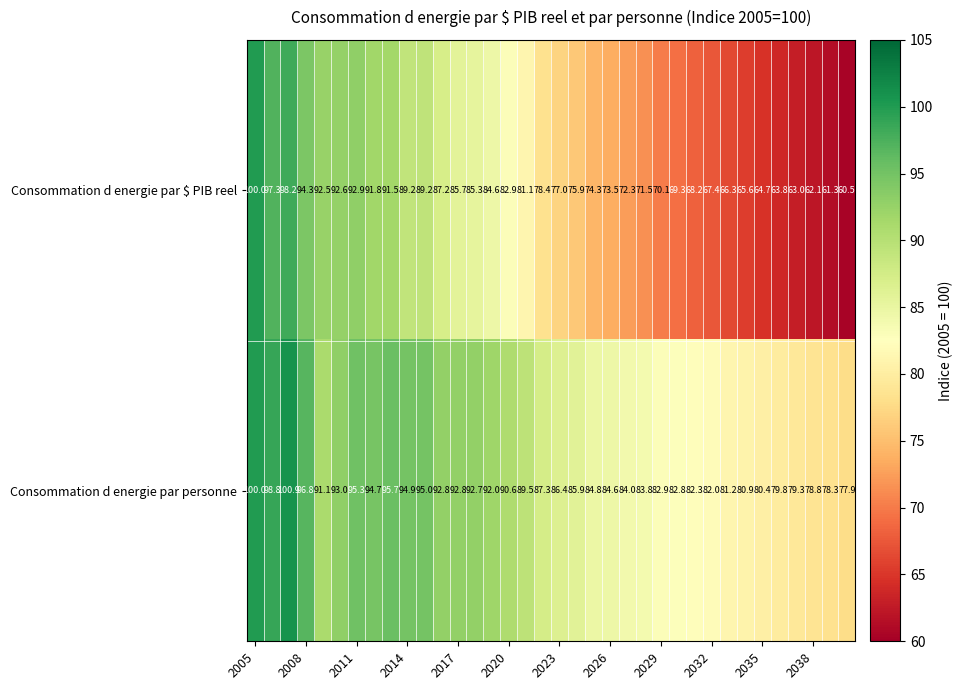

At how many categories does at least one series exceed 85?

20